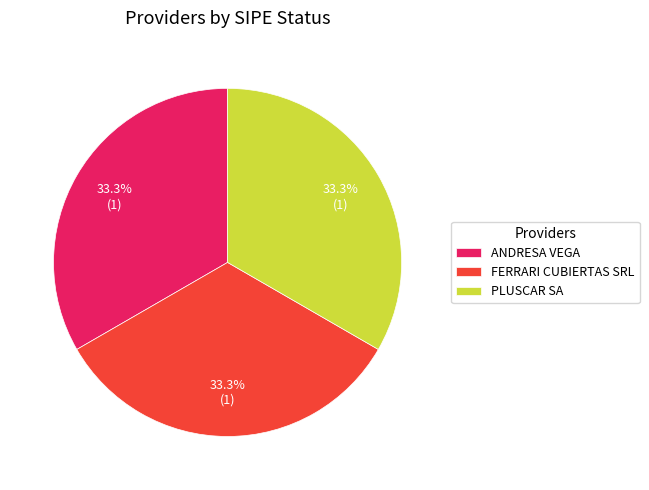

Is it true that PLUSCAR SA is 33% of the pie?

True